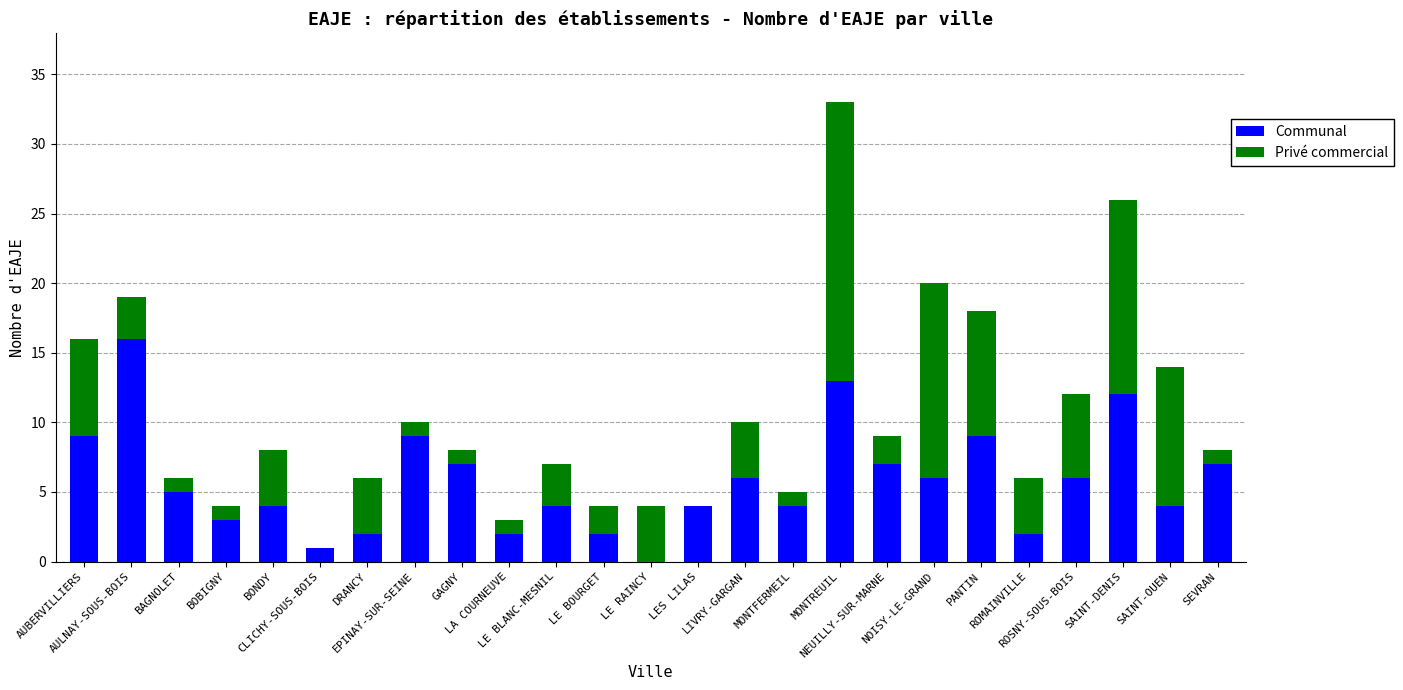

At which category is the sum across all series the highest?

MONTREUIL